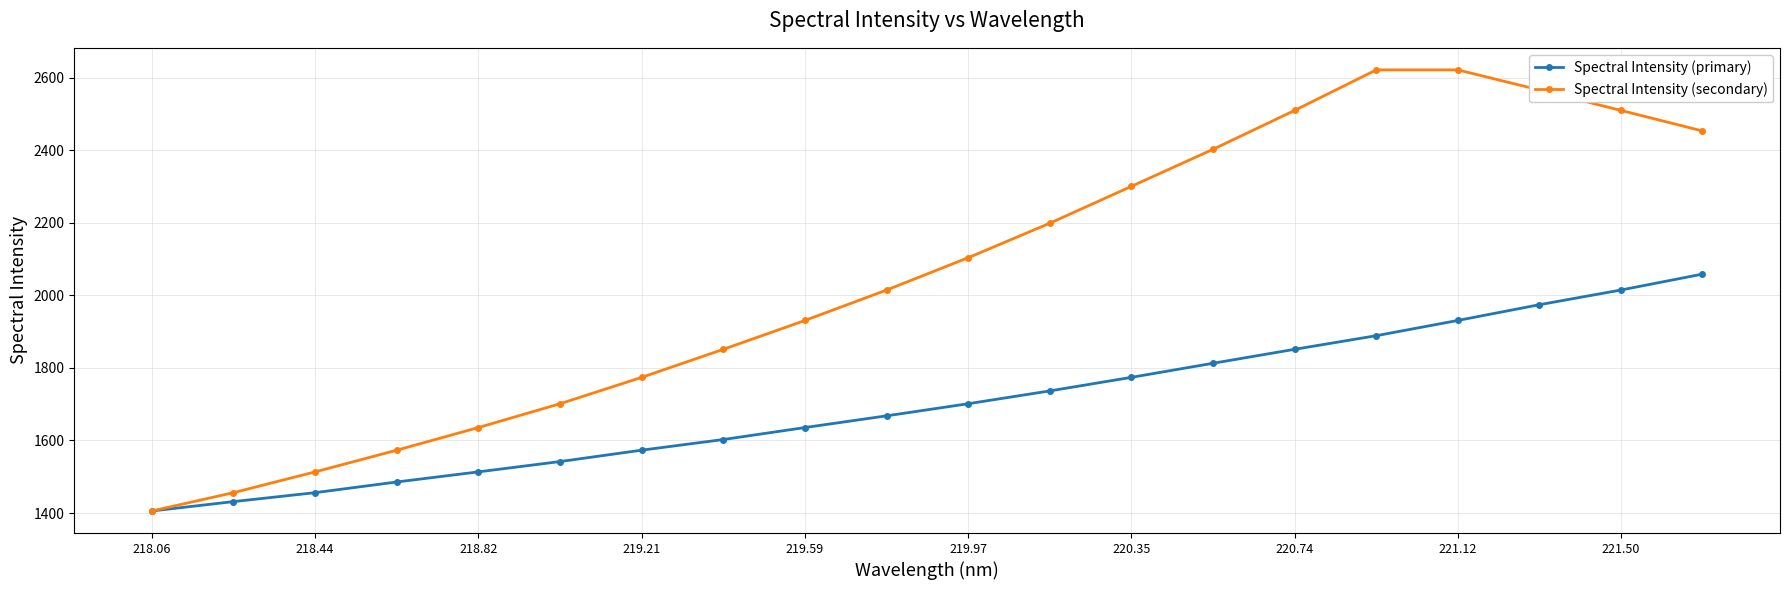

What is the greatest value displayed?

2621.2